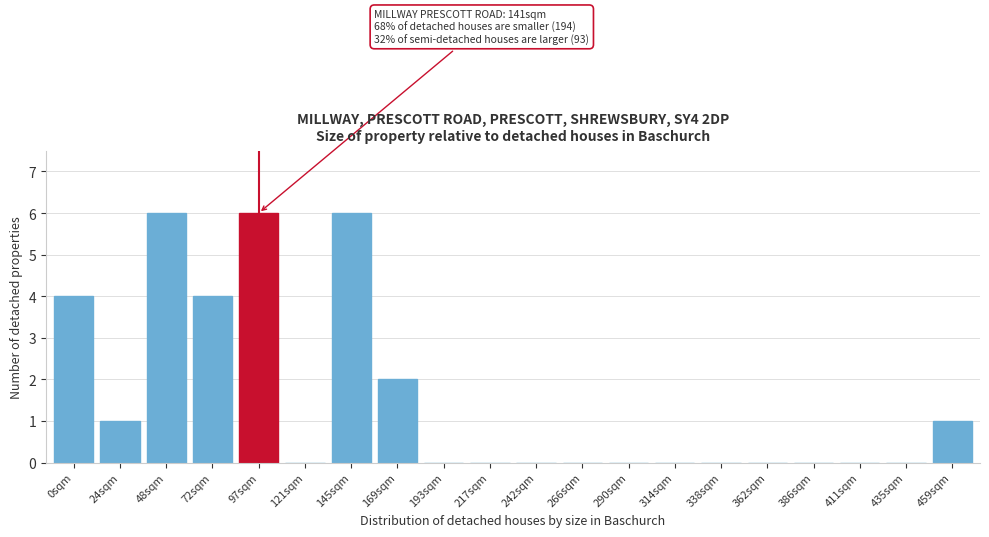

Reading left to right, extract all data points from this chart.

0sqm=4	24sqm=1	48sqm=6	72sqm=4	97sqm=6	121sqm=0	145sqm=6	169sqm=2	193sqm=0	217sqm=0	242sqm=0	266sqm=0	290sqm=0	314sqm=0	338sqm=0	362sqm=0	386sqm=0	411sqm=0	435sqm=0	459sqm=1